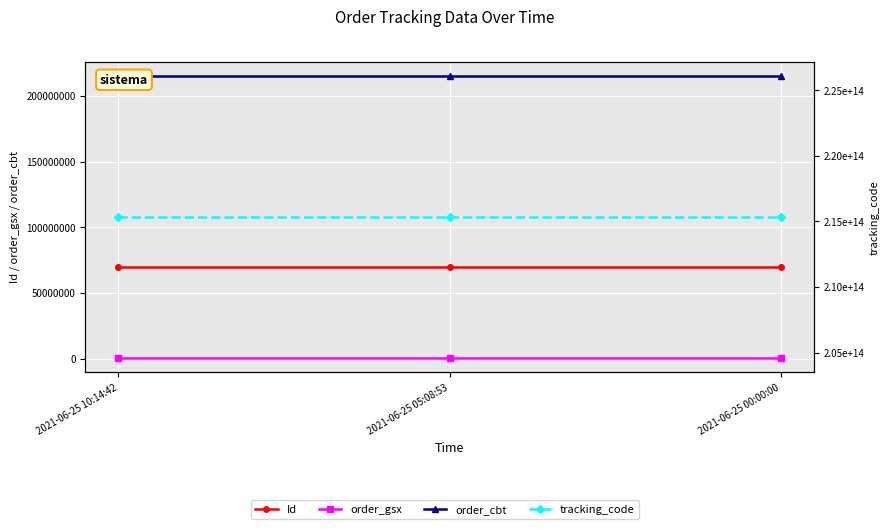

What is the value of the order_gsx point at the 2nd from the left?

513000